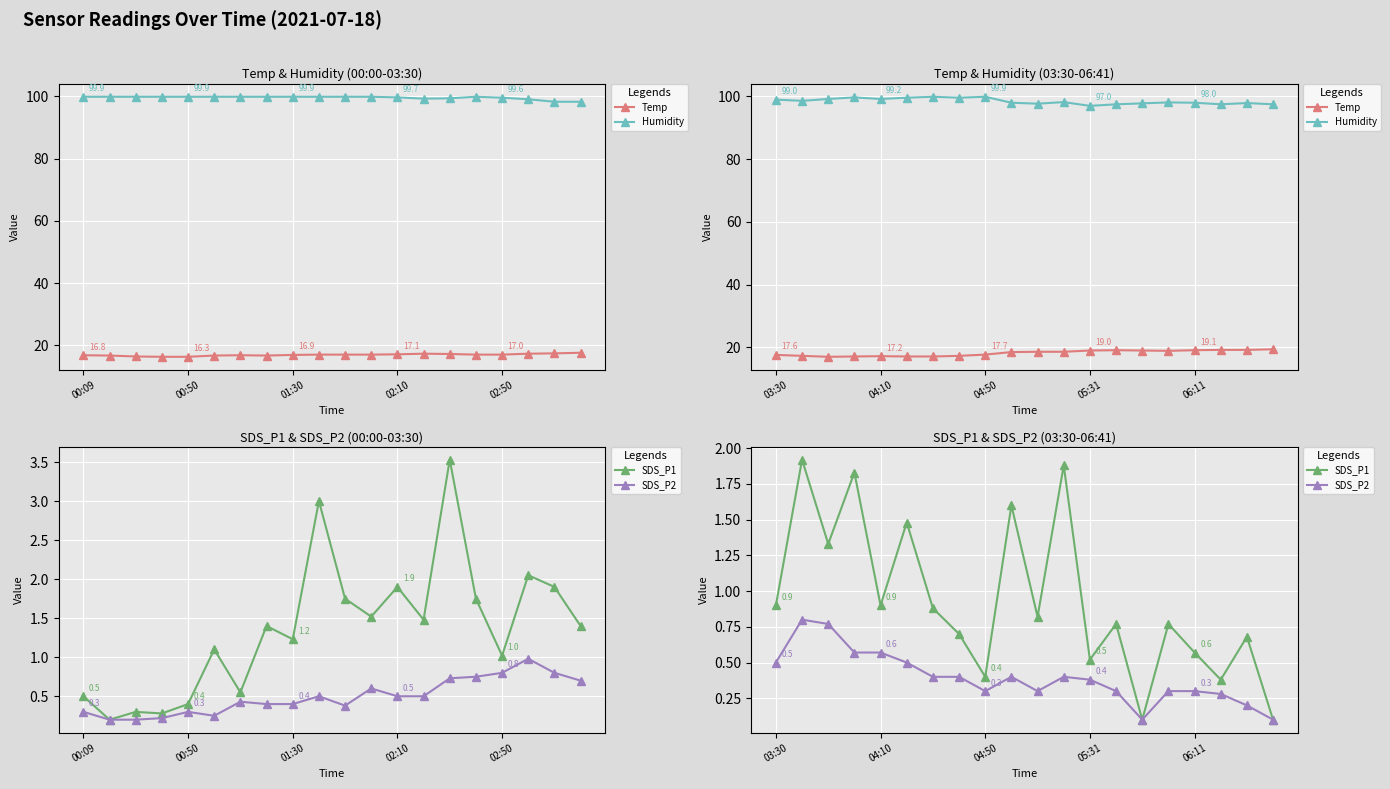

Is this an area chart (filled region under the line)?

No